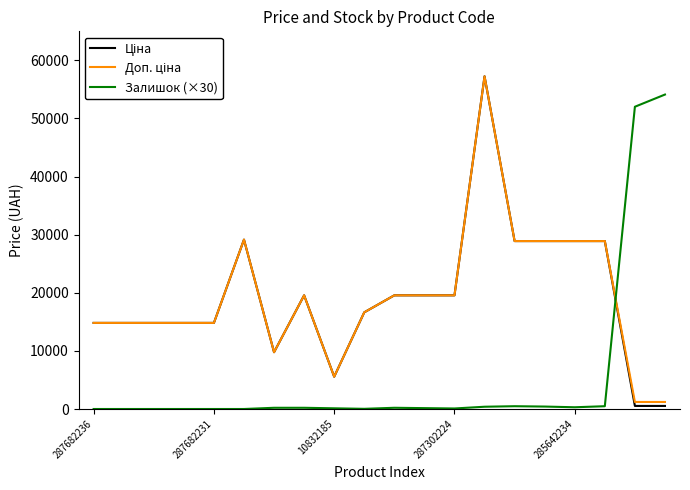

What is the greatest value displayed?

57258.0